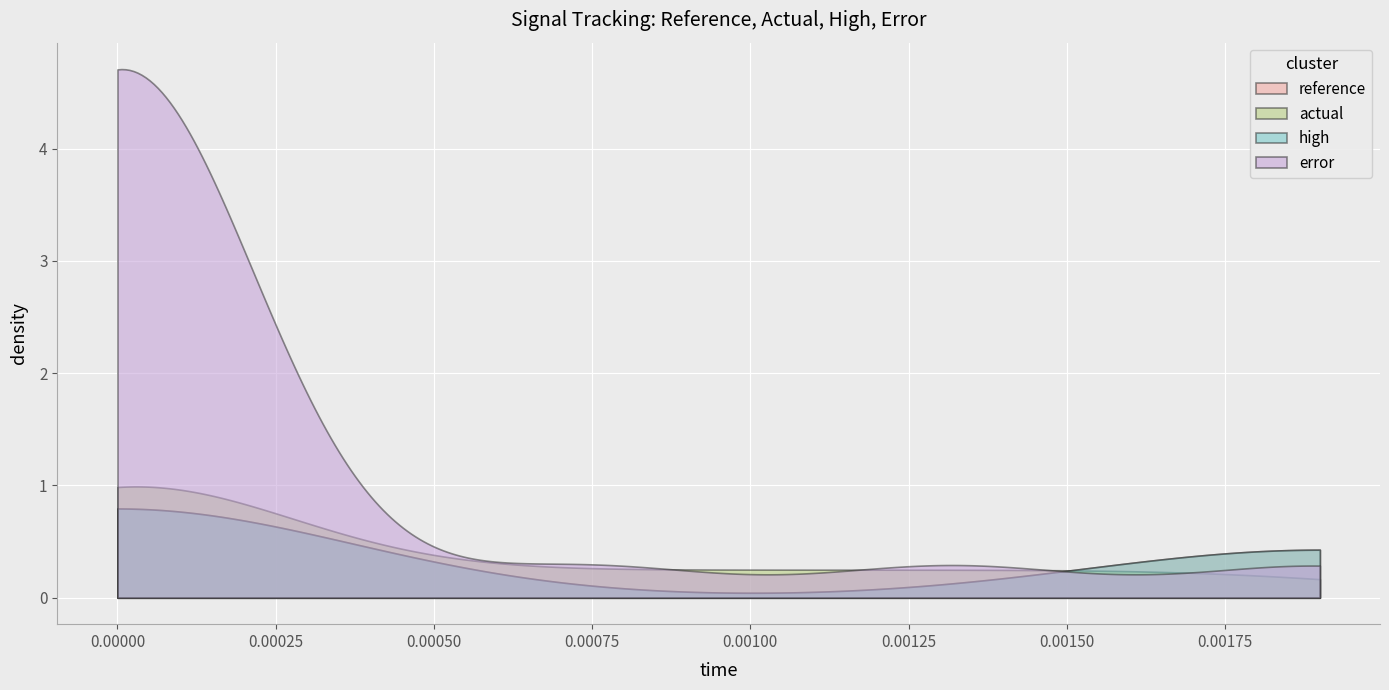

Rank the series at 0.0015 from lowest to highest value.

error, actual, reference, high